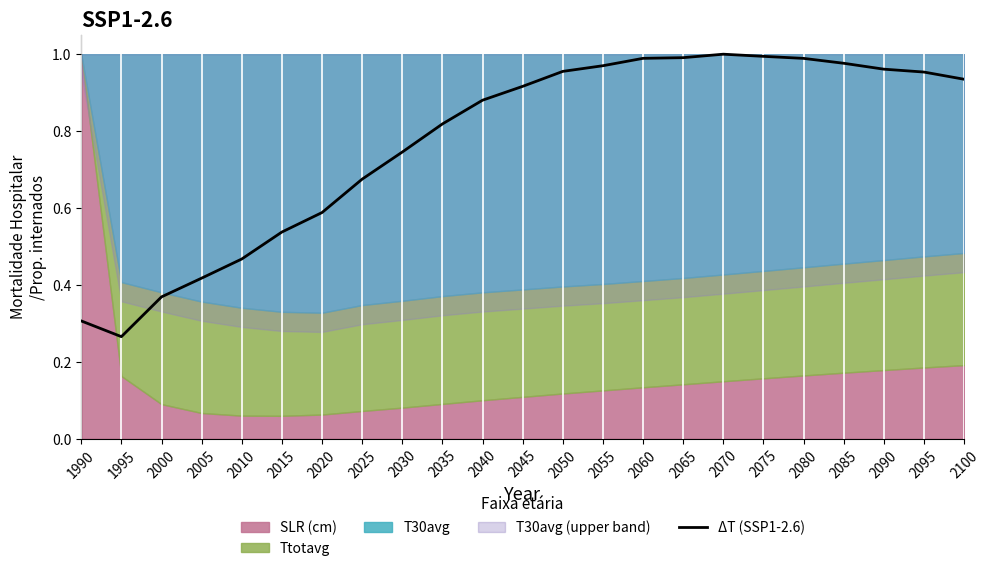

True or false: ΔT (SSP1-2.6) has a value of 1.0 at 2065.

True